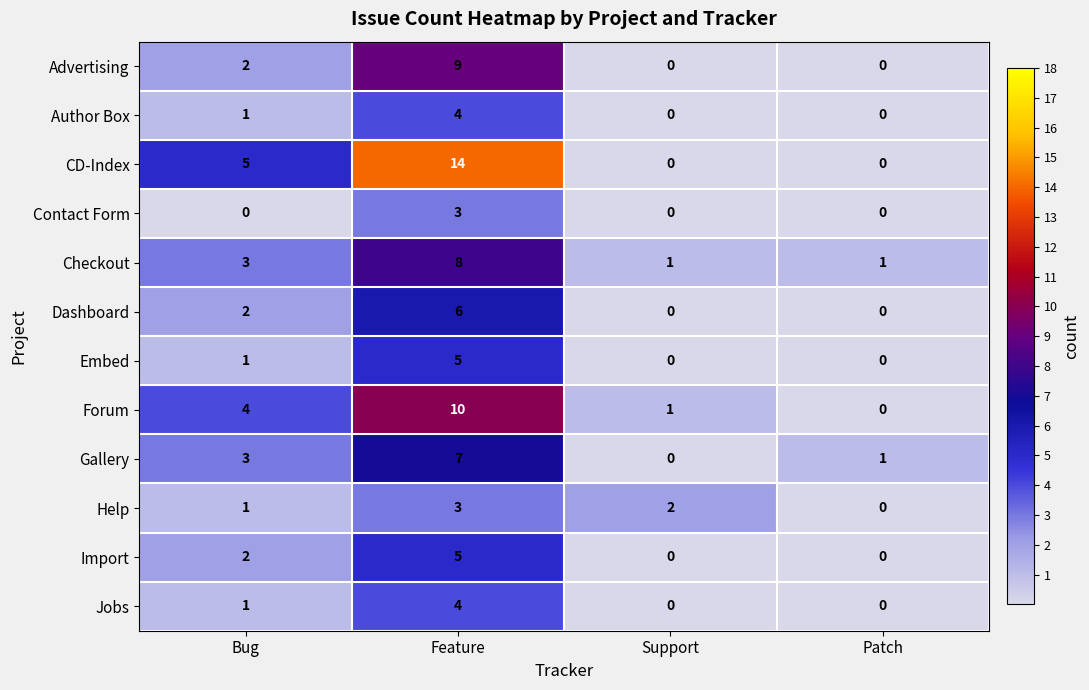

What is the sum of the Embed values at Feature and Patch?

5